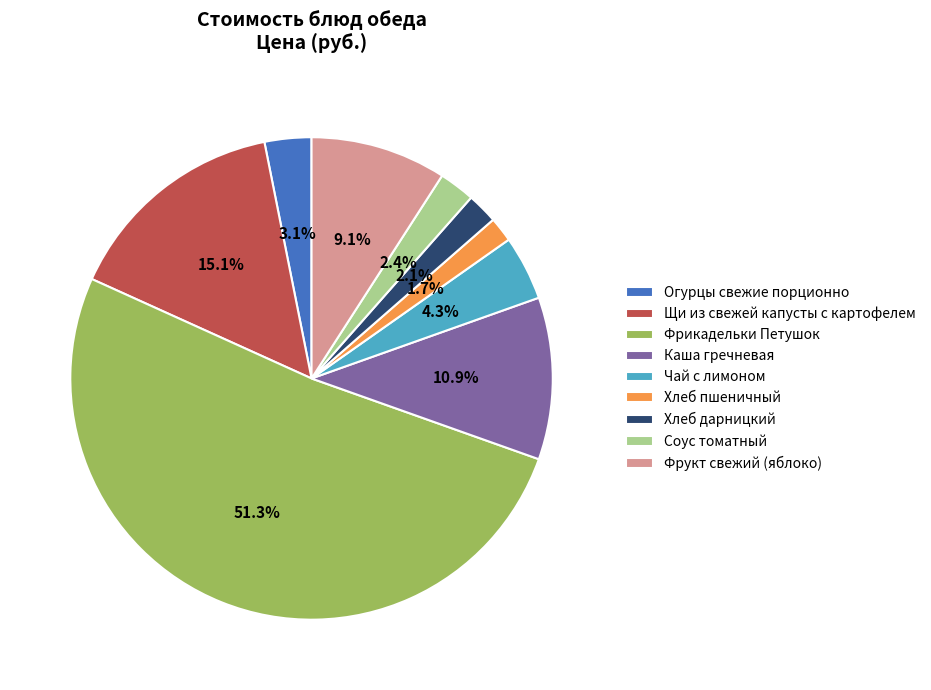

What percentage is the Фрикадельки Петушок slice, to the nearest percent?

51%